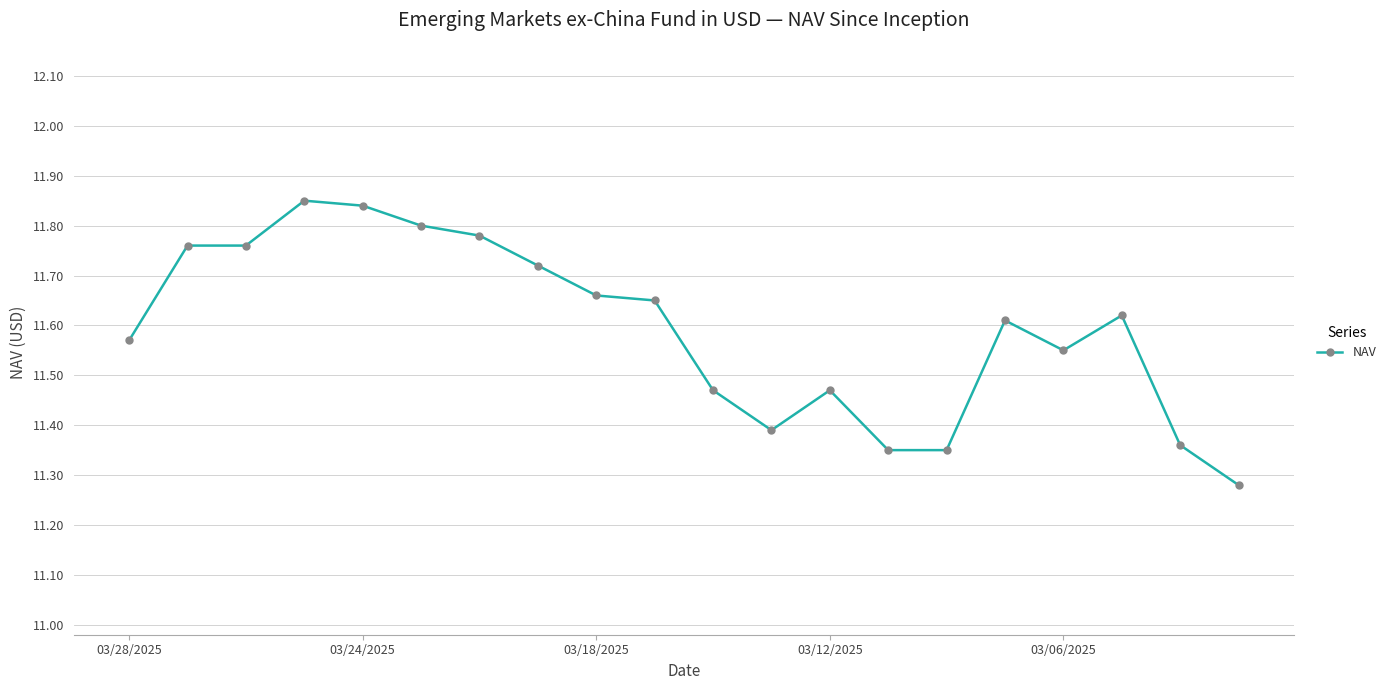

True or false: the data has more than 0 interior local peaks.

True